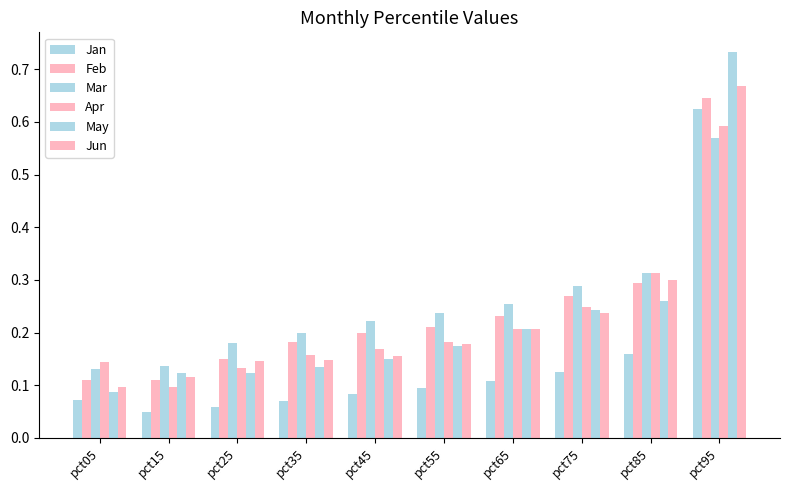

What is the difference between the highest and lowest values at pct35?

0.1